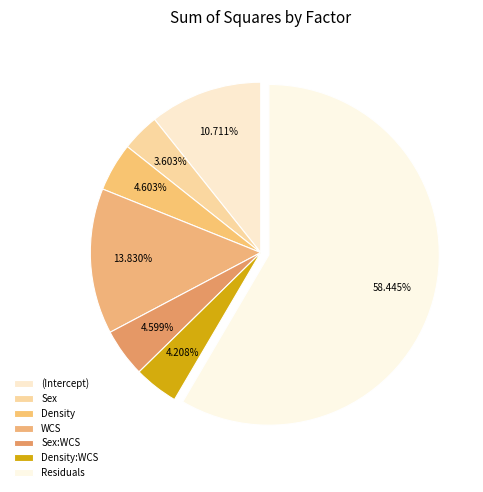

To the nearest percent, what portion does Density represent?

5%